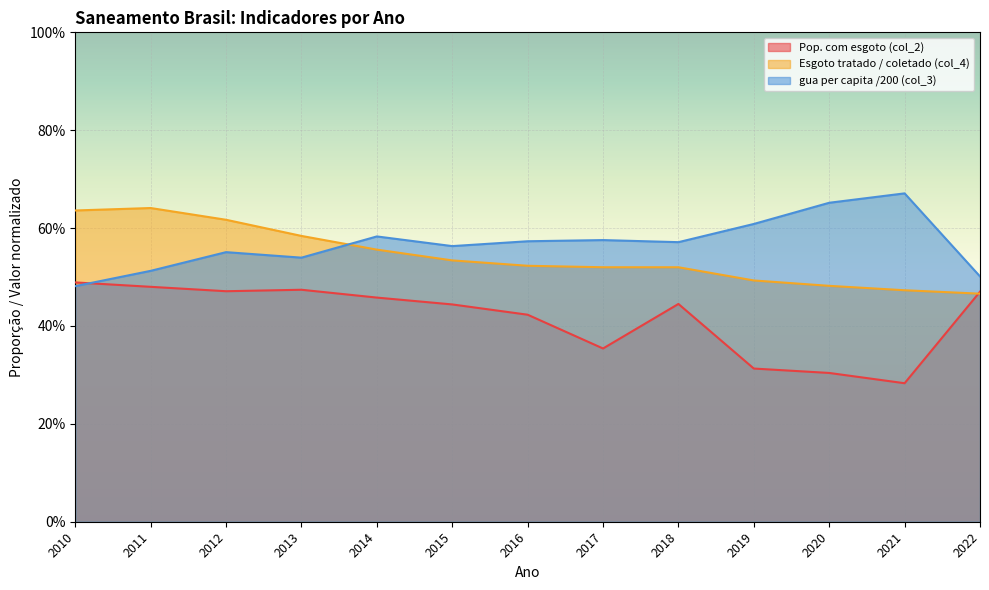

What are all the series names shown in the legend?

Pop. com esgoto (col_2), Esgoto tratado / coletado (col_4), gua per capita /200 (col_3)